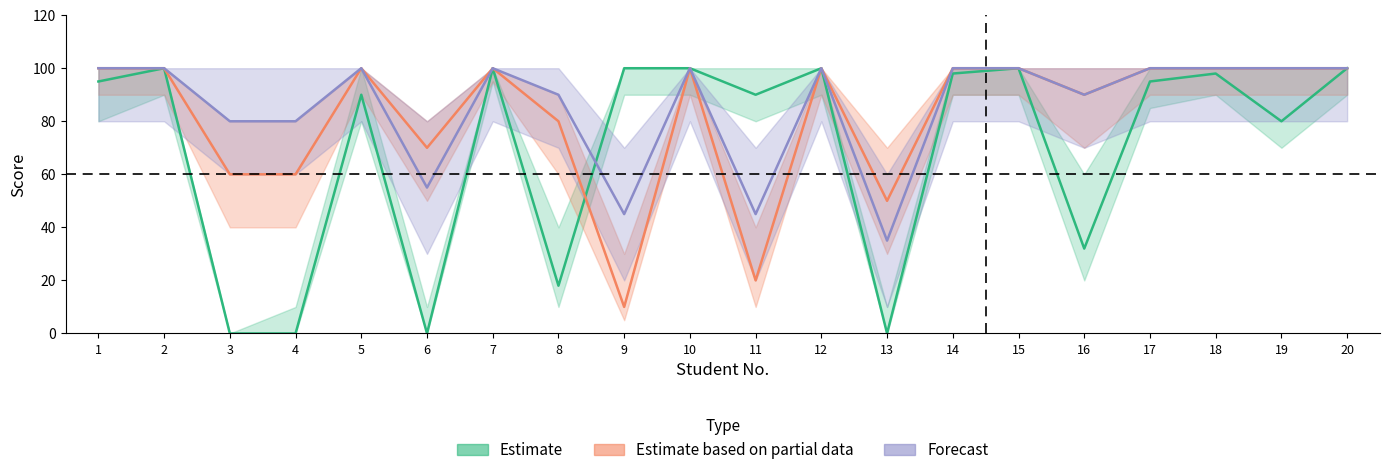

How many Estimate based on partial data values are between 70 and 100?

15